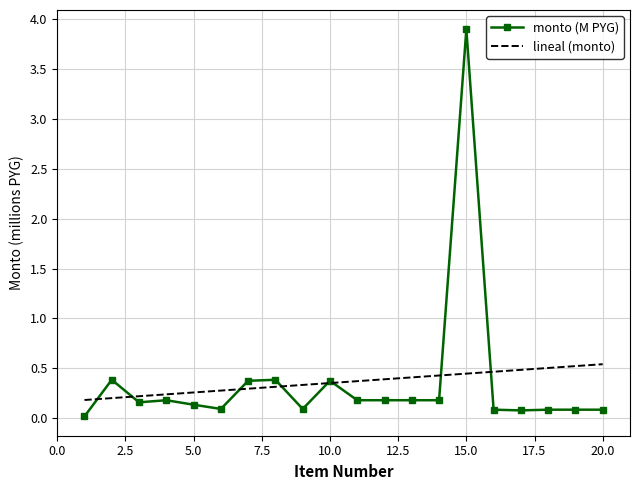

Which series has the widest spread of values?

monto (M PYG)